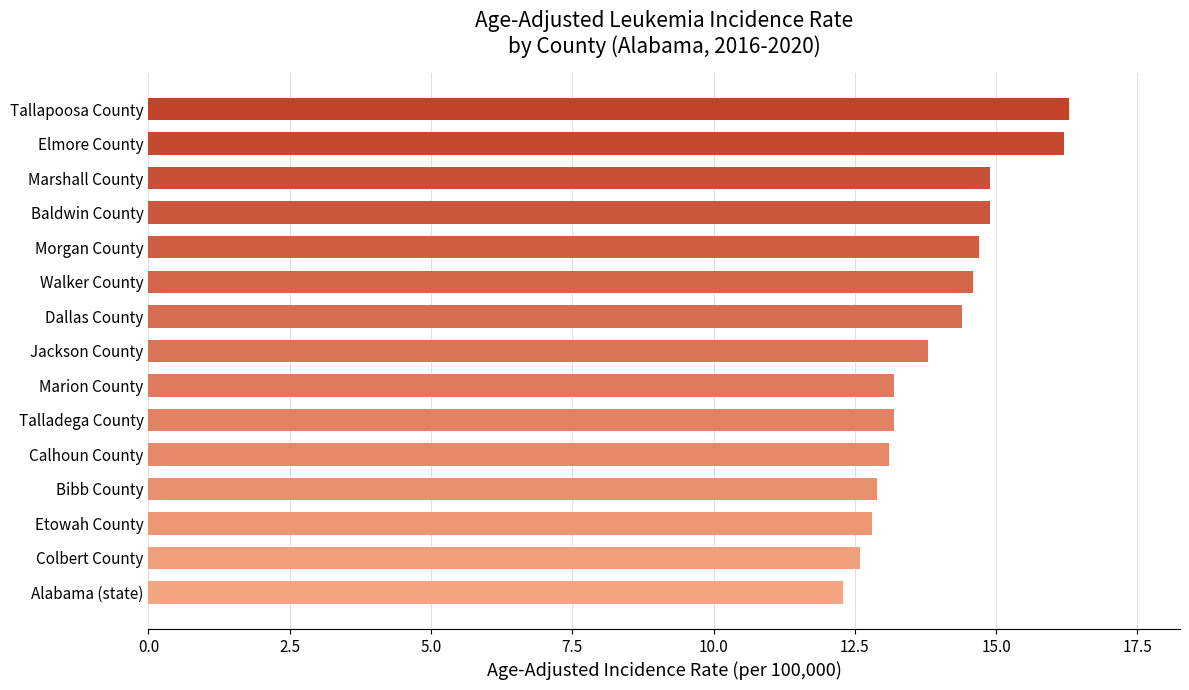

What is the maximum value shown in the chart?

16.3